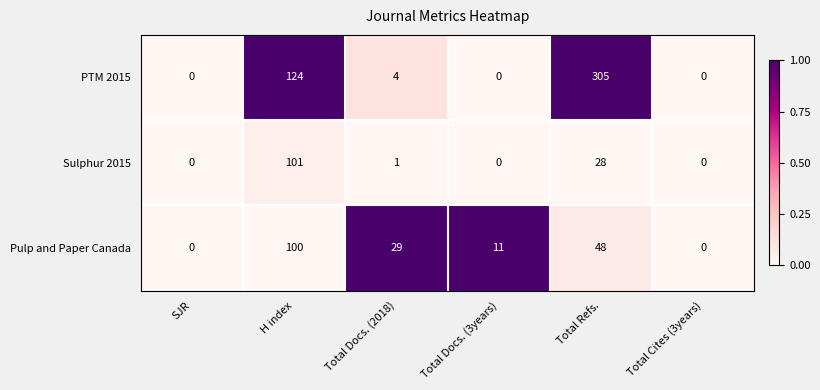

Reading right to left, what are all the values shown in this chart?

PTM 2015: 0	305	0	4	124	0
Sulphur 2015: 0	28	0	1	101	0
Pulp and Paper Canada: 0	48	11	29	100	0